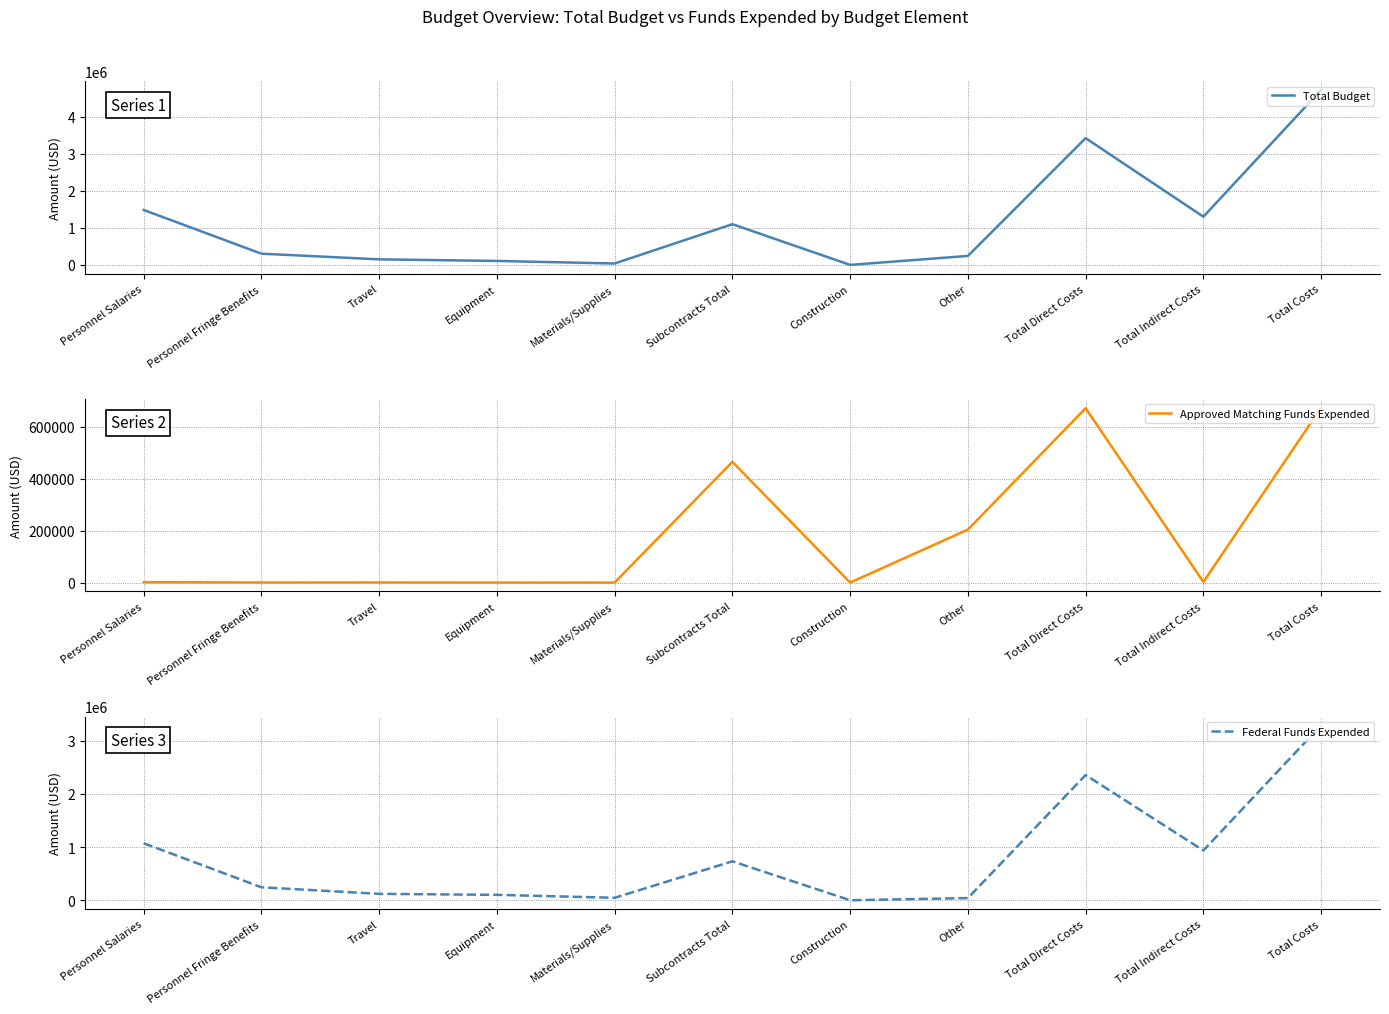

The Federal Funds Expended series shows 355289 at Personnel Fringe Benefits. True or false?

False